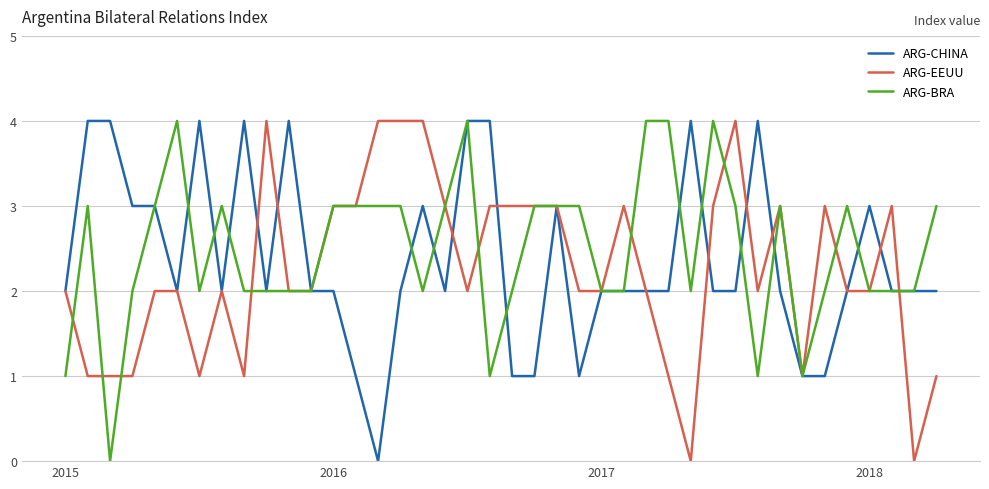

What is the highest value of the ARG-EEUU series?

4